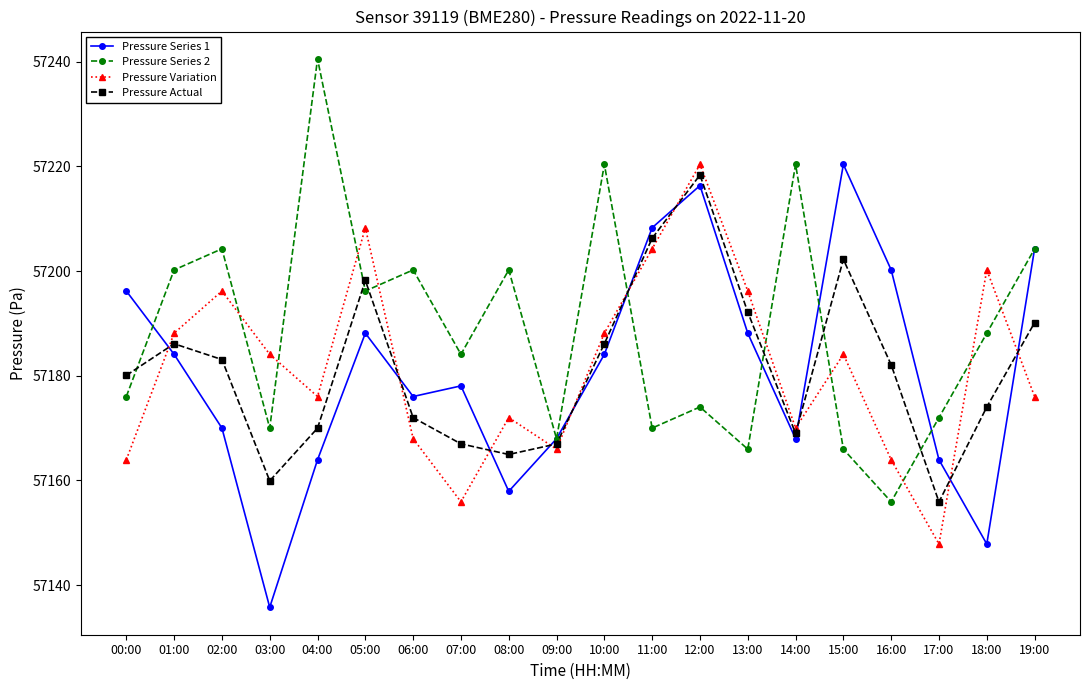

After their last crossing, which series has the higher values: Pressure Series 2 or Pressure Actual?

Pressure Series 2